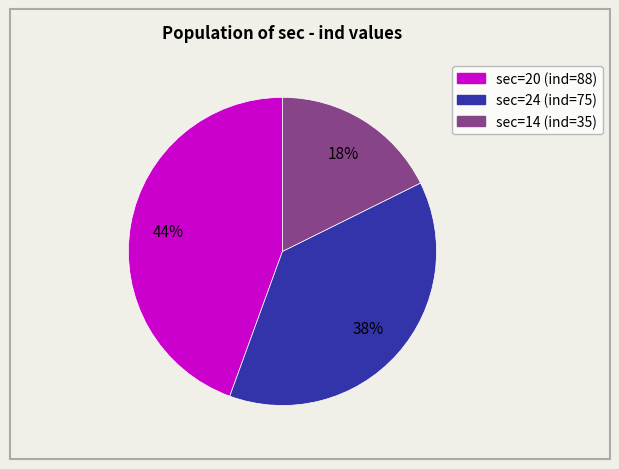

Is there a majority slice in this chart?

No